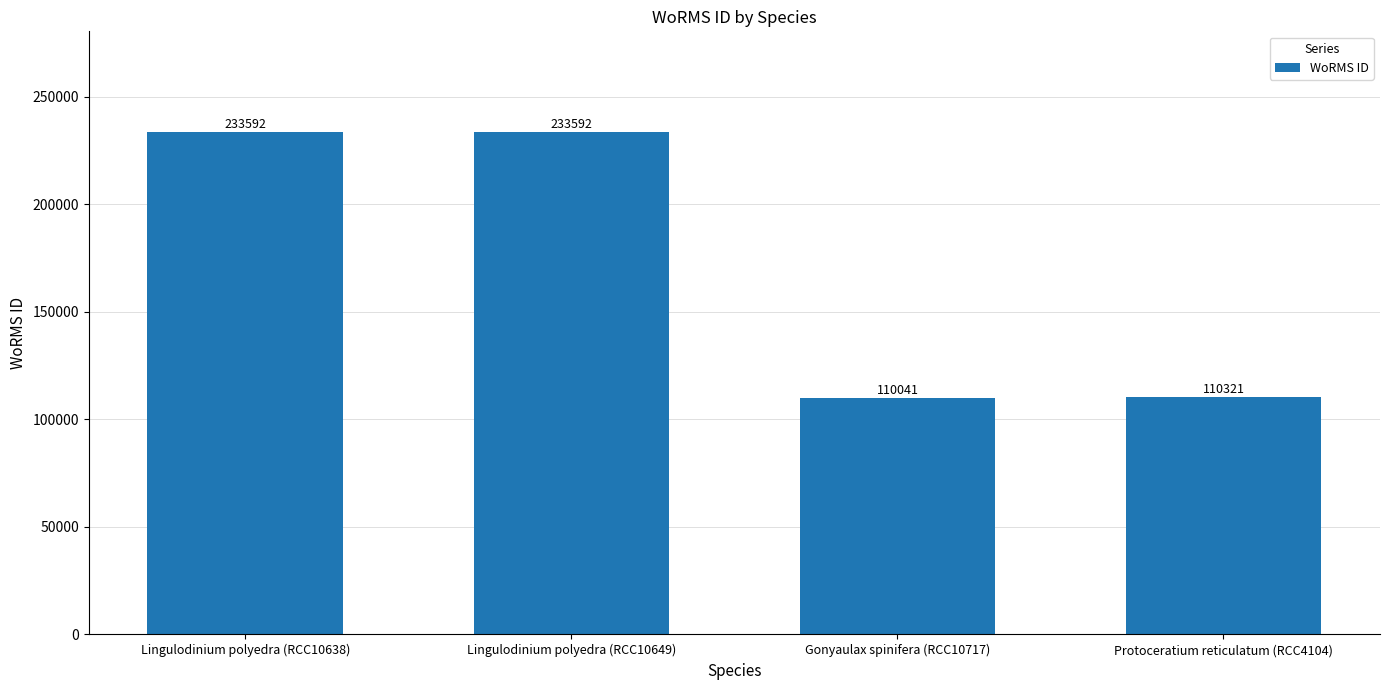

What is the greatest value displayed?

233592